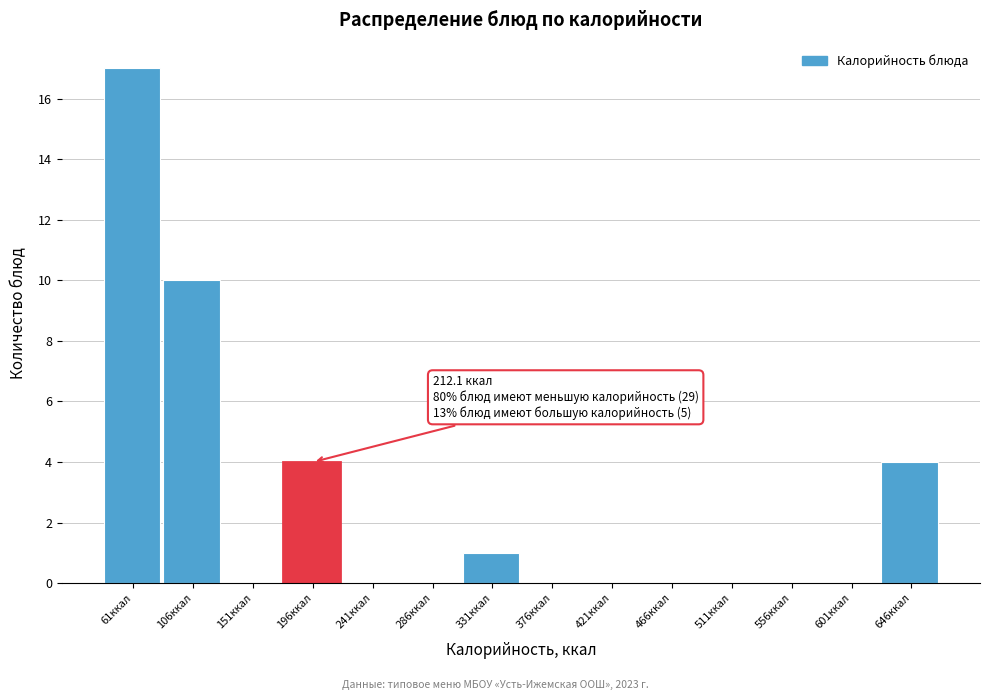

Over which range of the x-axis is the bar tallest?

40 to 85